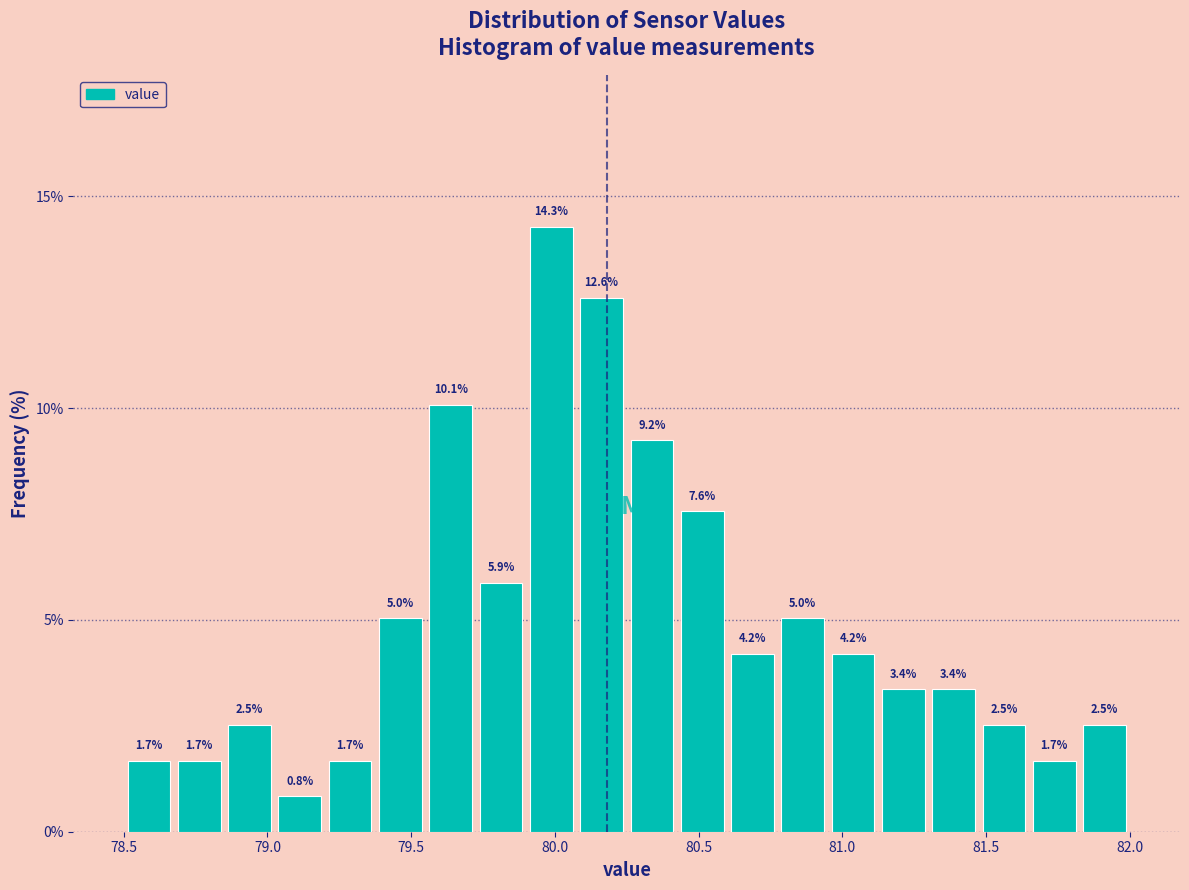

Around what value on the x-axis is the tallest bar? Give the approximate position of its centre, as read against the axis.

80.00